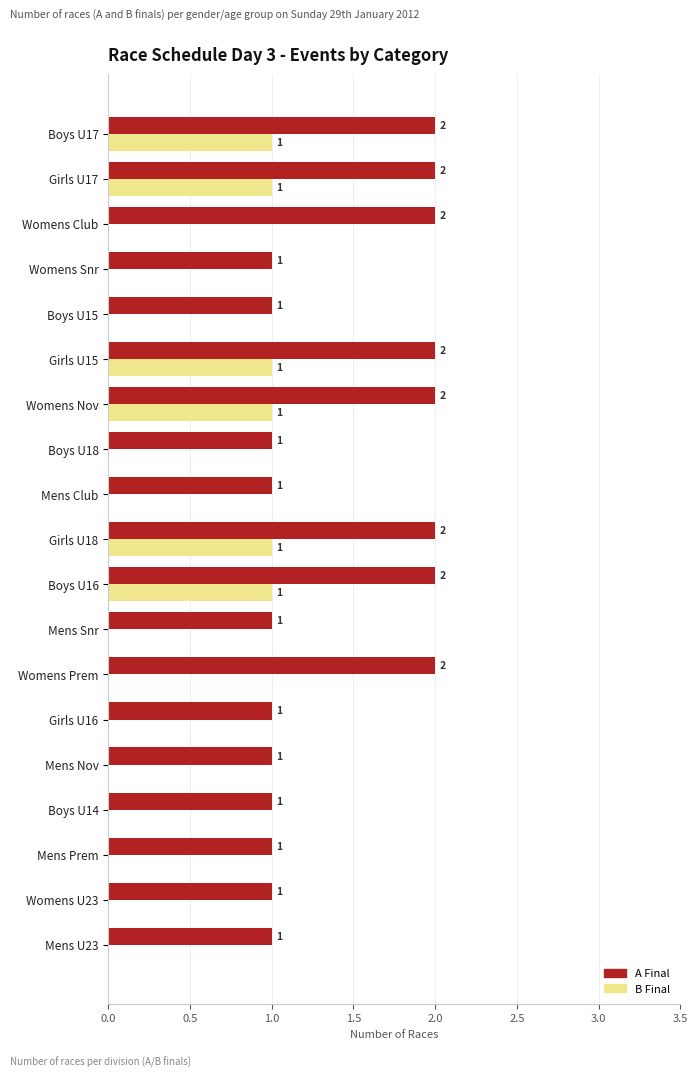

What is the highest value of the B Final series?

1